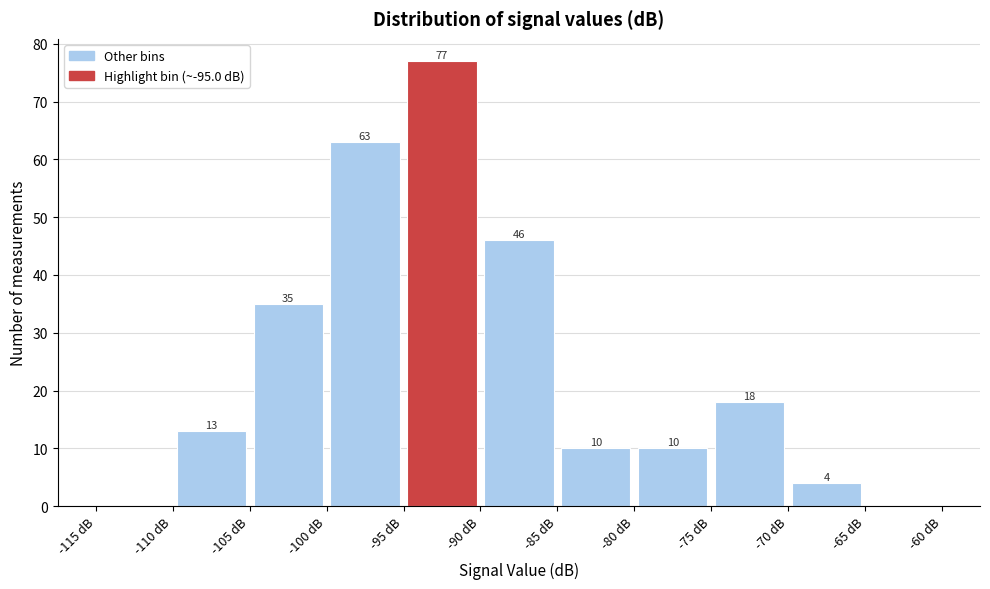

Over which range of the x-axis is the bar tallest?

-95 to -90